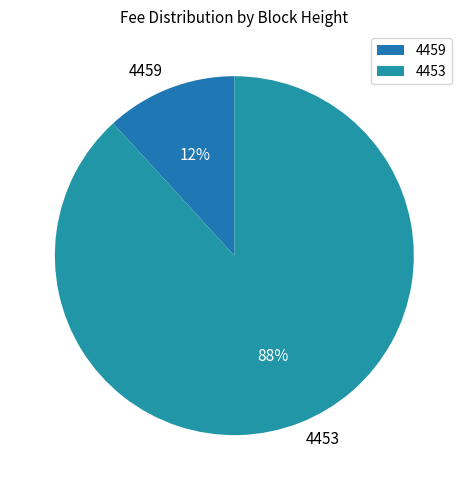

How many segments does this pie chart have?

2